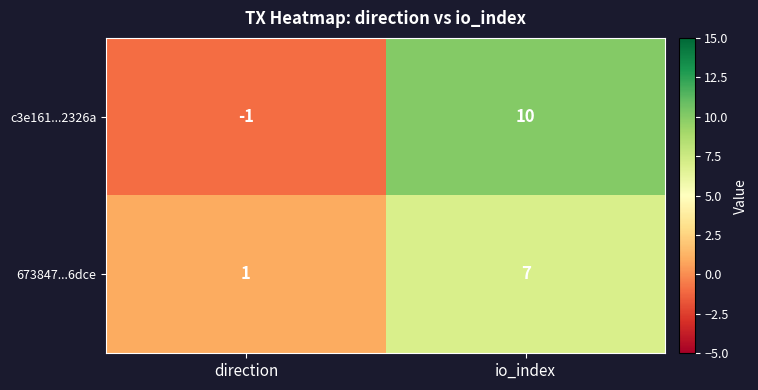

Reading left to right, extract all data points from this chart.

c3e161...2326a: -1	10
673847...6dce: 1	7